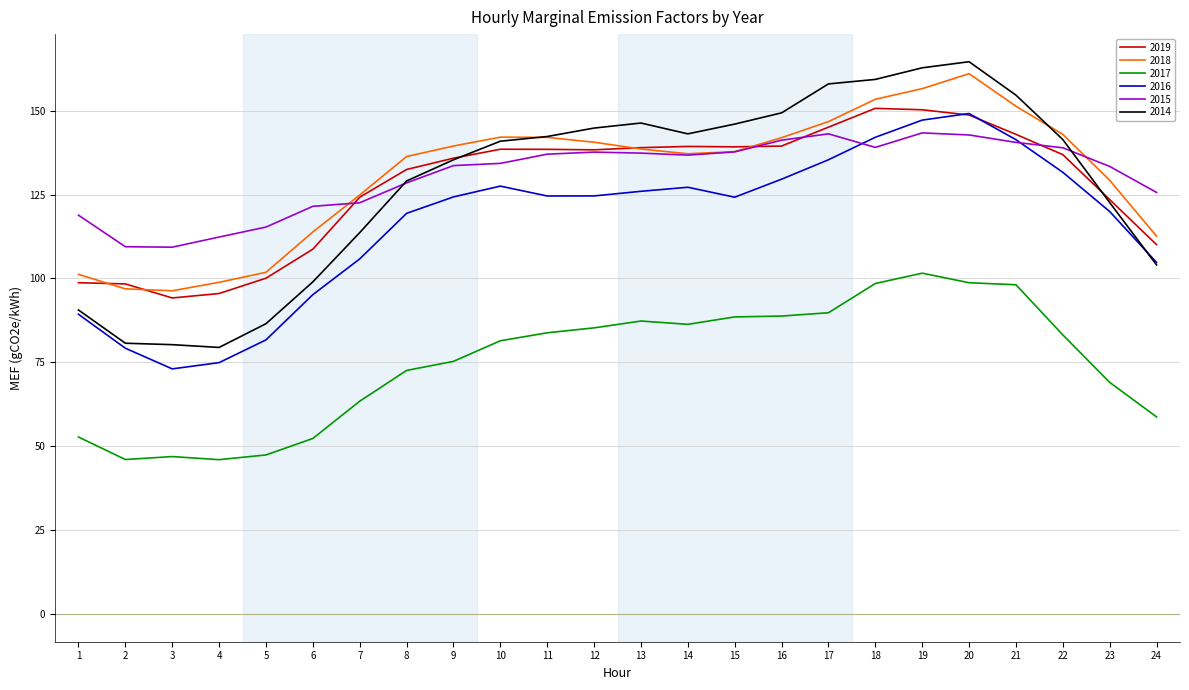

What is the maximum value shown in the chart?

164.6